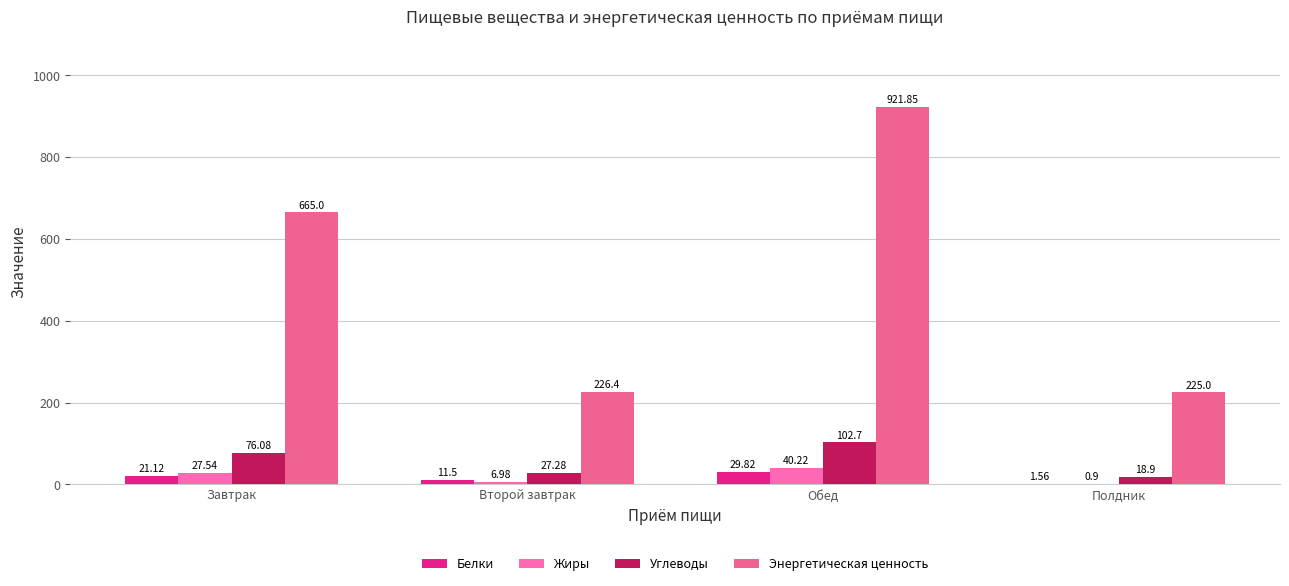

Are the bars horizontal?

No